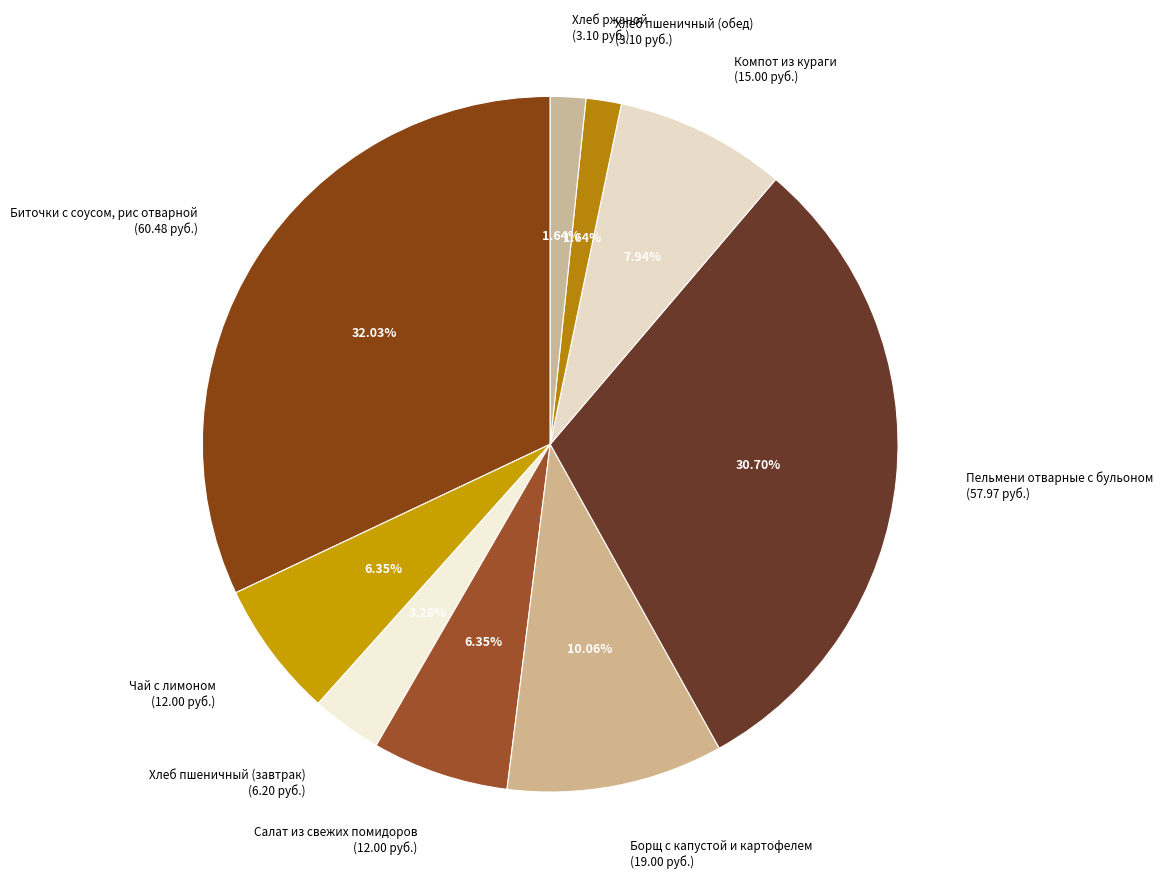

To the nearest percent, what percentage of the pie is Хлеб пшеничный (обед)?

2%